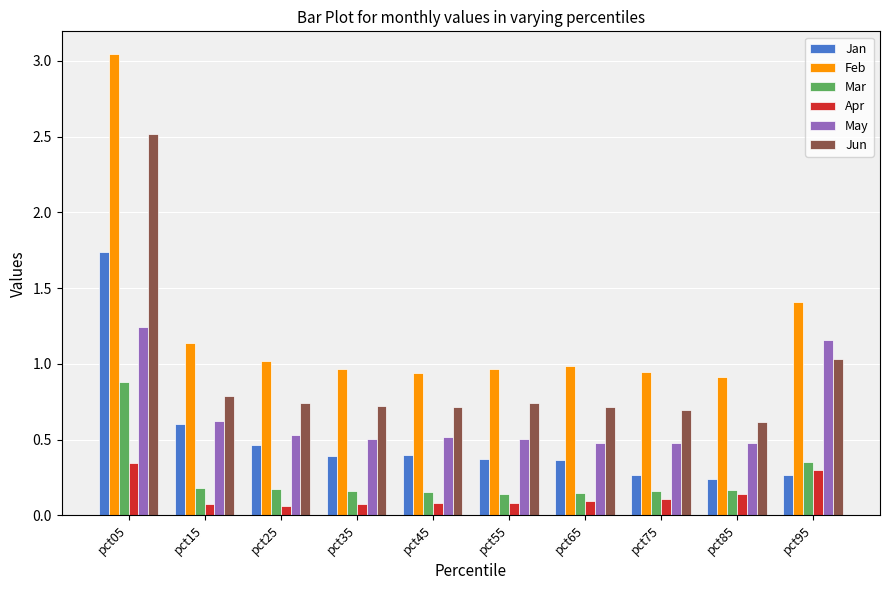

What is the value of the Jun bar at the 1st from the left?

2.5